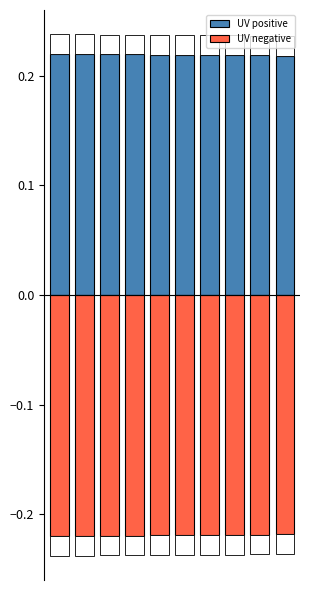

Rank the series by their average value, from highest to lowest.

UV positive, UV negative